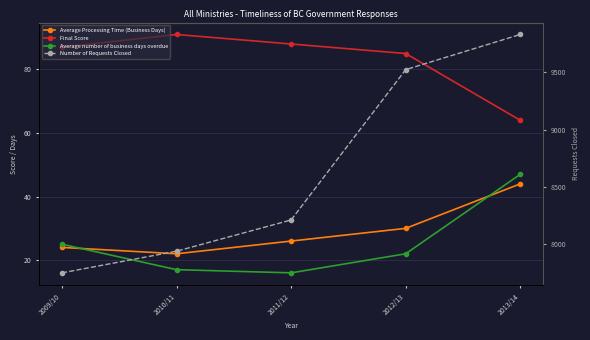

Where does the Average number of business days overdue series first go above 22?

2009/10